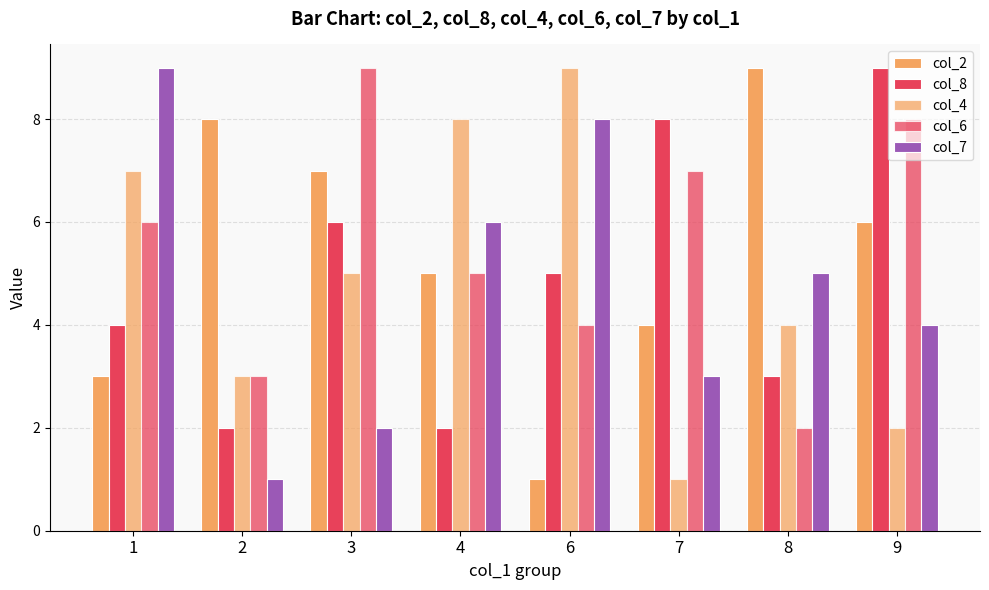

How many distinct data groups are displayed?

5